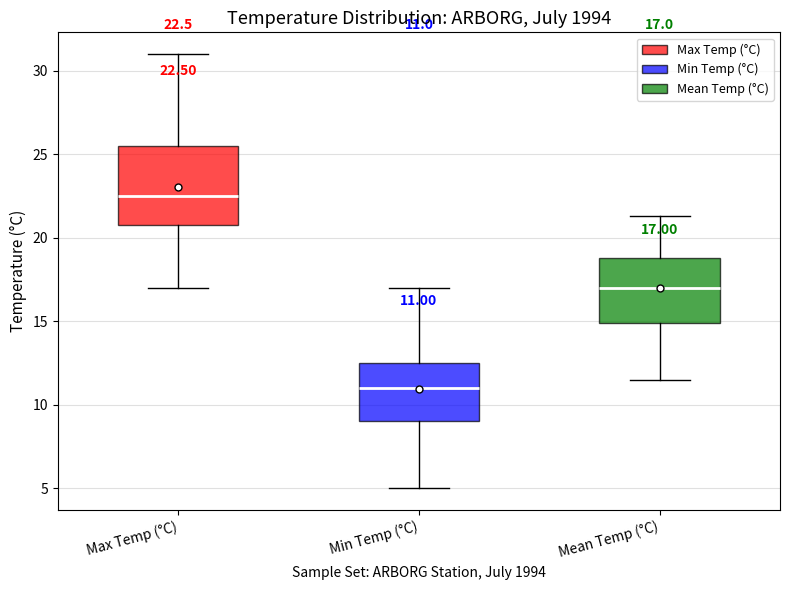

Which box's median line is the lowest?

Min Temp (°C)